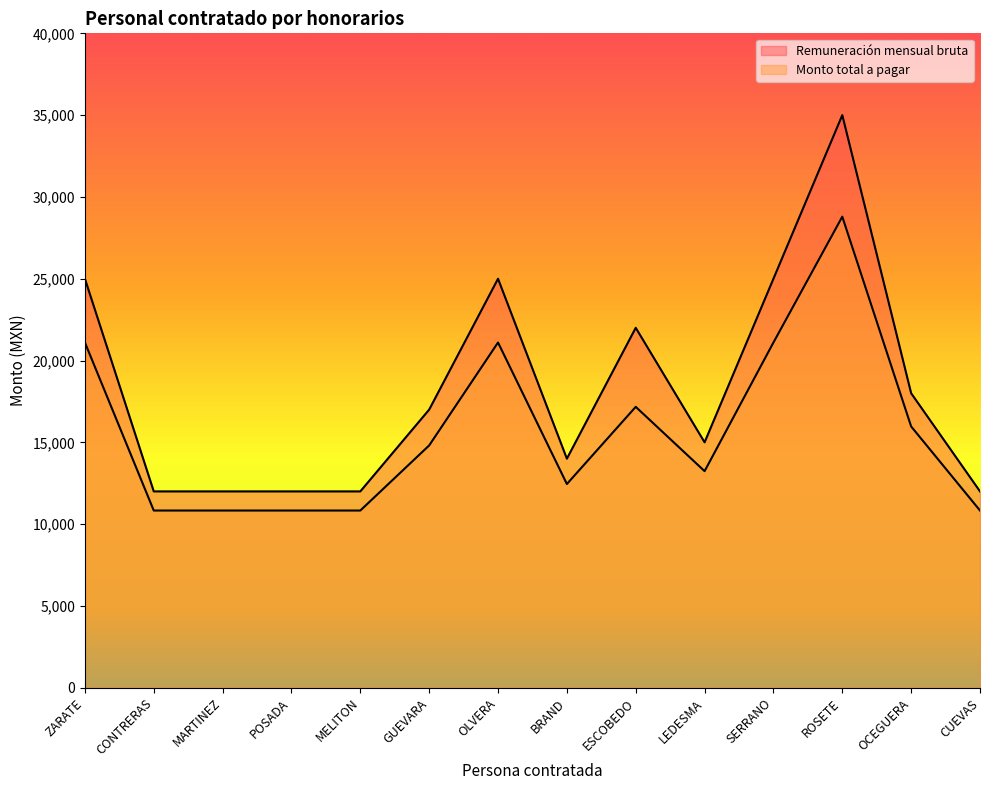

What is the value of the Remuneración mensual bruta point at the 10th from the left?

15000.0